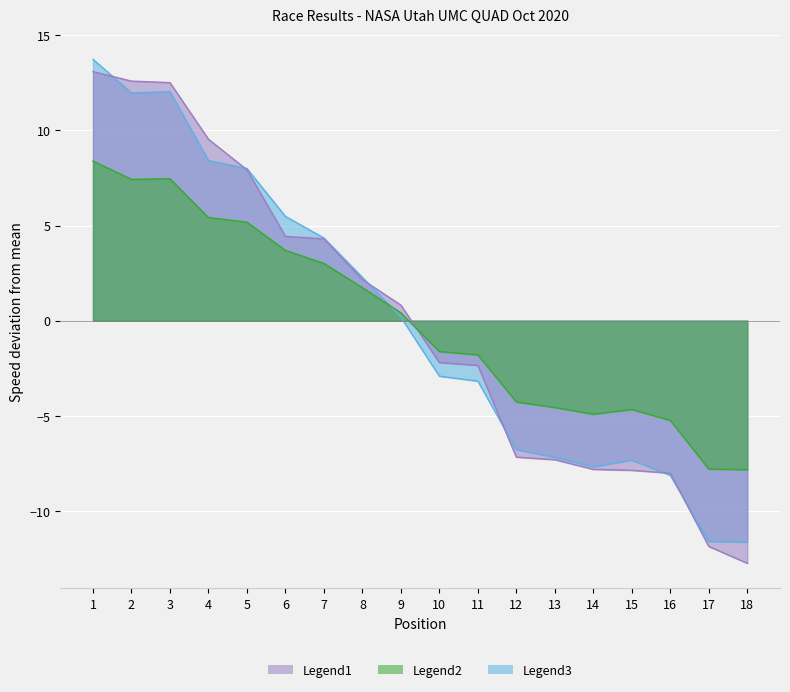

What is the greatest value displayed?

13.7